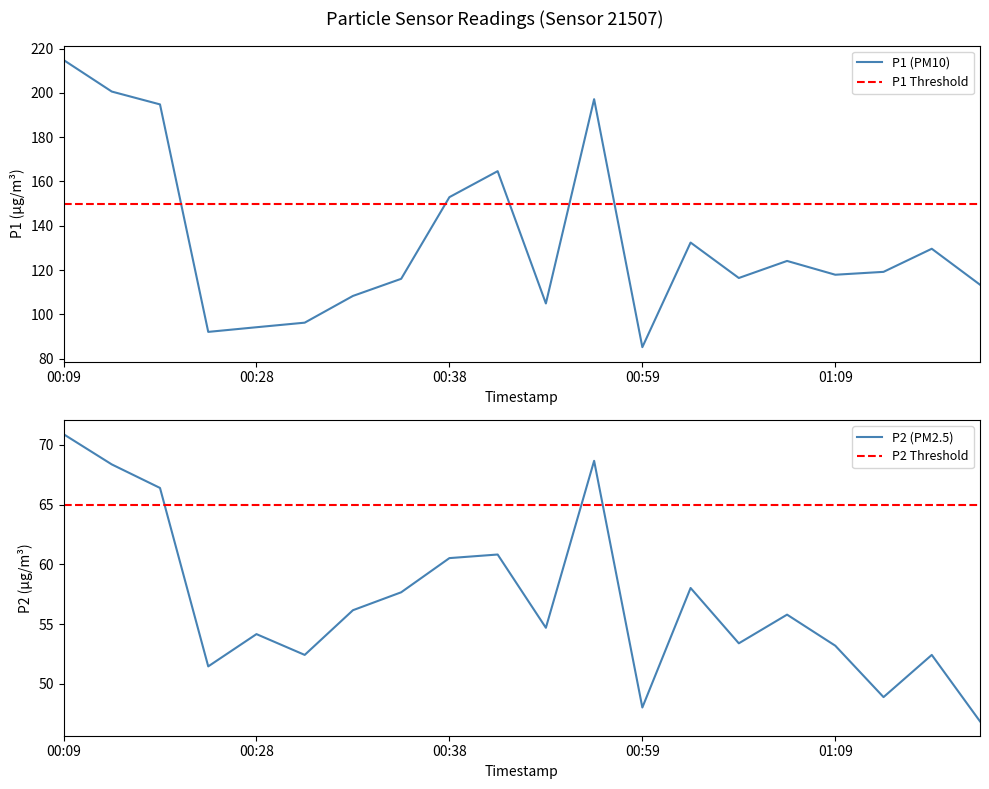

True or false: P2 and P1 intersect in this chart.

False